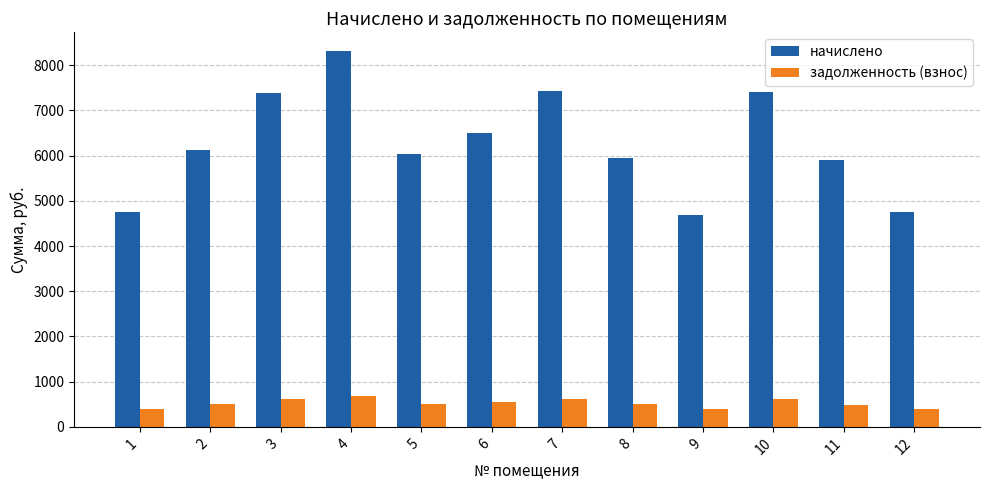

What is the maximum value for начислено?

8310.6